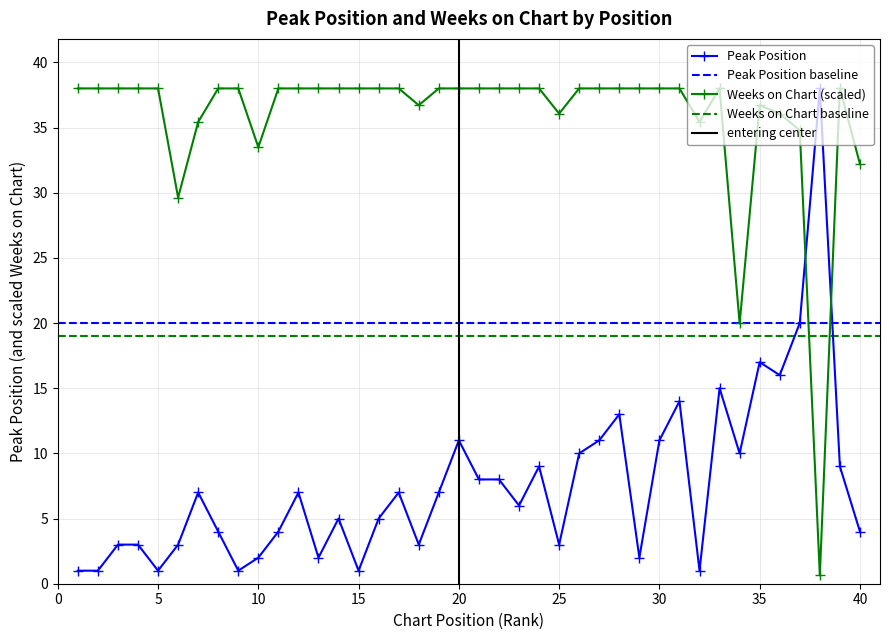

Reading left to right, list all the values displayed in this chart.

Peak Position: 1=1.0	2=1.0	3=3.0	4=3.0	5=1.0	6=3.0	7=7.0	8=4.0	9=1.0	10=2.0	11=4.0	12=7.0	13=2.0	14=5.0	15=1.0	16=5.0	17=7.0	18=3.0	19=7.0	20=11.0	21=8.0	22=8.0	23=6.0	24=9.0	25=3.0	26=10.0	27=11.0	28=13.0	29=2.0	30=11.0	31=14.0	32=1.0	33=15.0	34=10.0	35=17.0	36=16.0	37=20.0	38=38.0	39=9.0	40=4.0
Weeks on Chart: 1=38.0	2=38.0	3=38.0	4=38.0	5=38.0	6=29.6	7=35.4	8=38.0	9=38.0	10=33.5	11=38.0	12=38.0	13=38.0	14=38.0	15=38.0	16=38.0	17=38.0	18=36.7	19=38.0	20=38.0	21=38.0	22=38.0	23=38.0	24=38.0	25=36.1	26=38.0	27=38.0	28=38.0	29=38.0	30=38.0	31=38.0	32=35.4	33=38.0	34=20.0	35=36.7	36=36.1	37=34.8	38=0.6	39=38.0	40=32.2